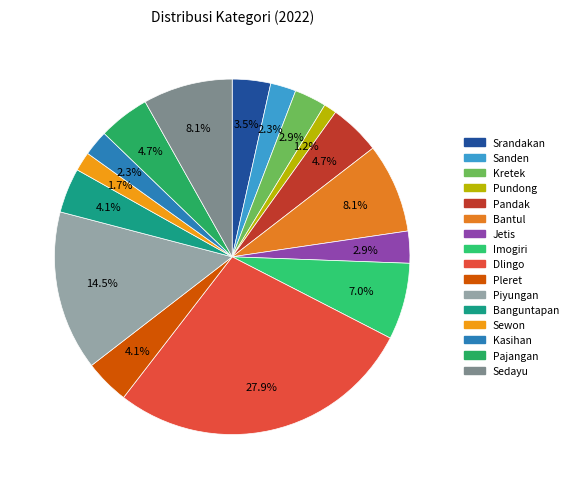

To the nearest percent, what is the difference between the Kasihan and Bantul slice percentages?

6%